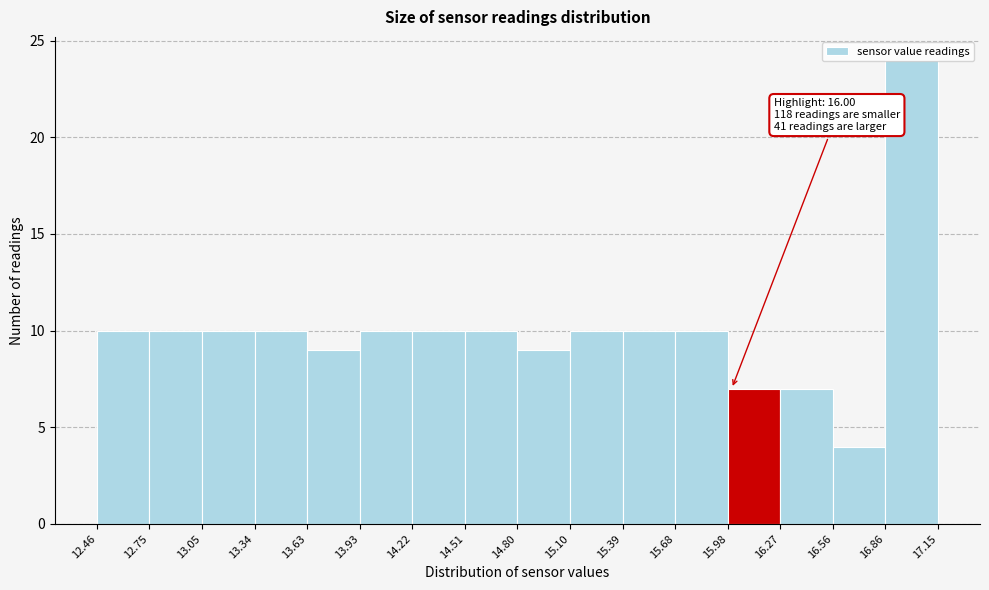

Over which range of the x-axis is the bar tallest?

16.86 to 17.15